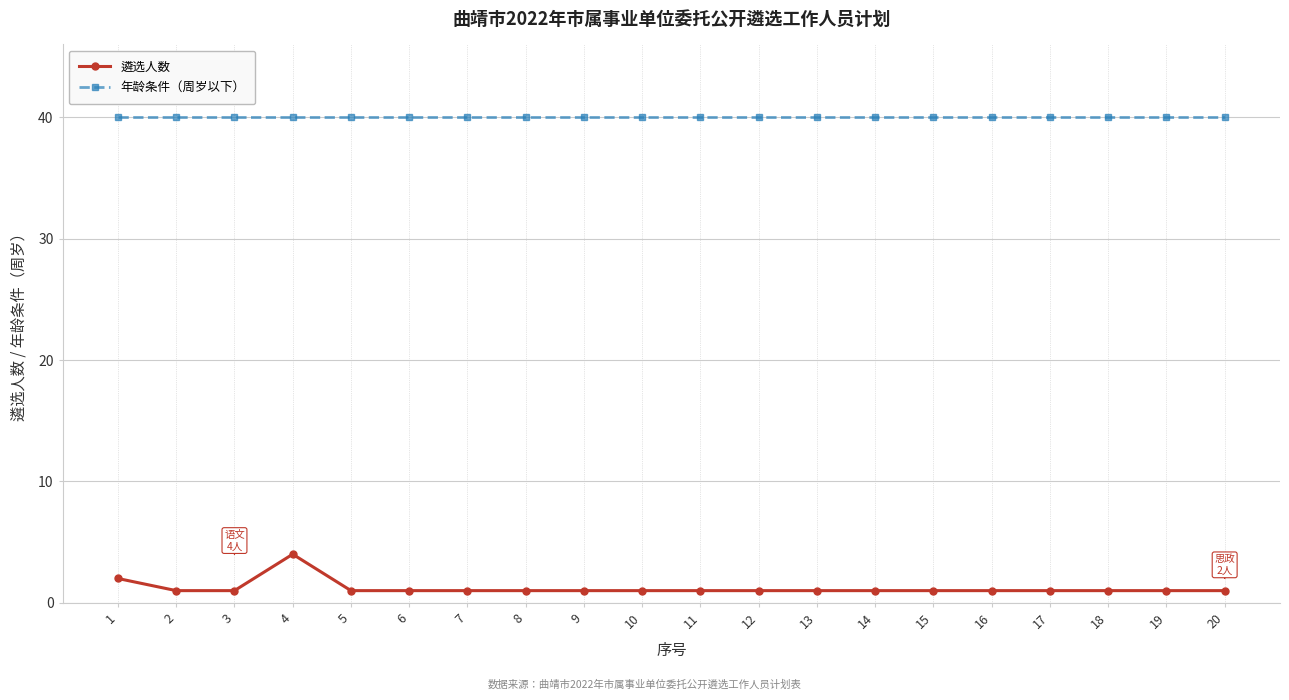

Where is the first local maximum for 遴选人数?

4